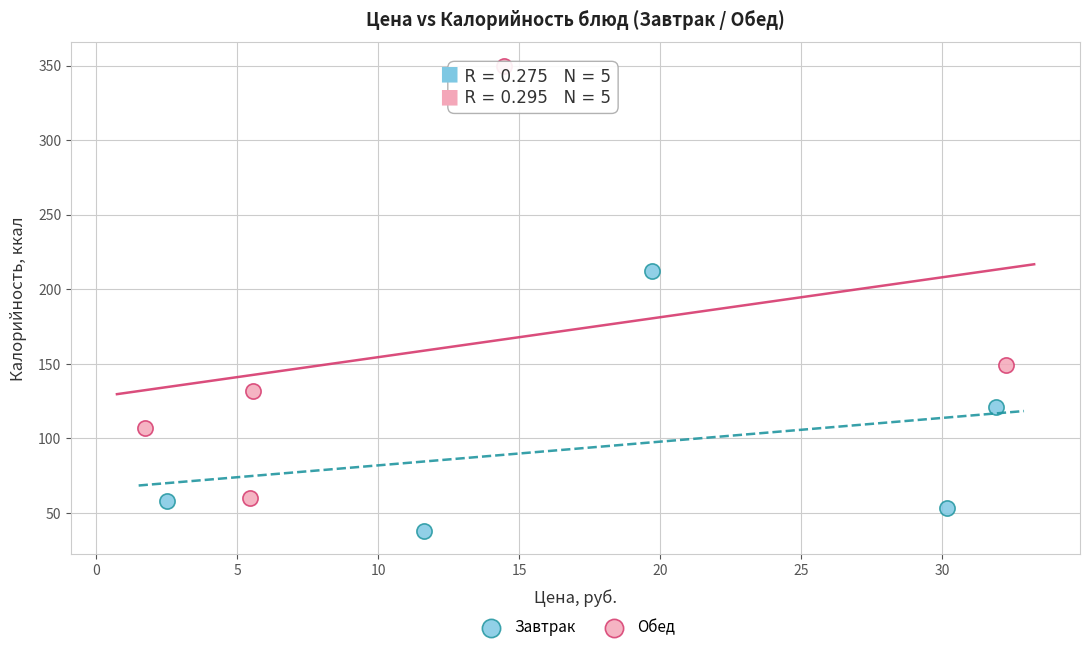

What are all the series names shown in the legend?

Завтрак, Обед